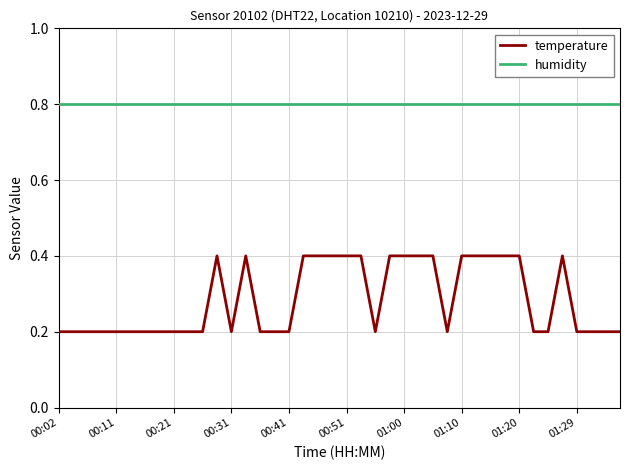

What is the highest value of the temperature series?

0.4